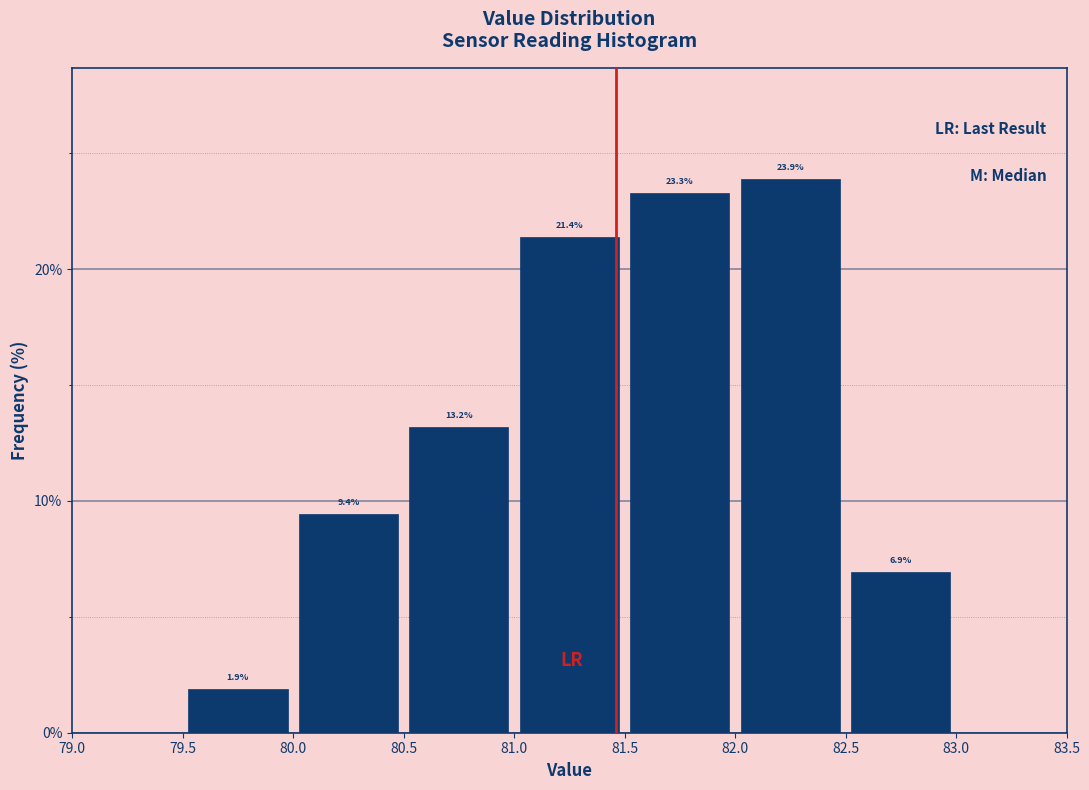

How tall is the bar that spans 82.5 to 83.0 on the x-axis?

6.9